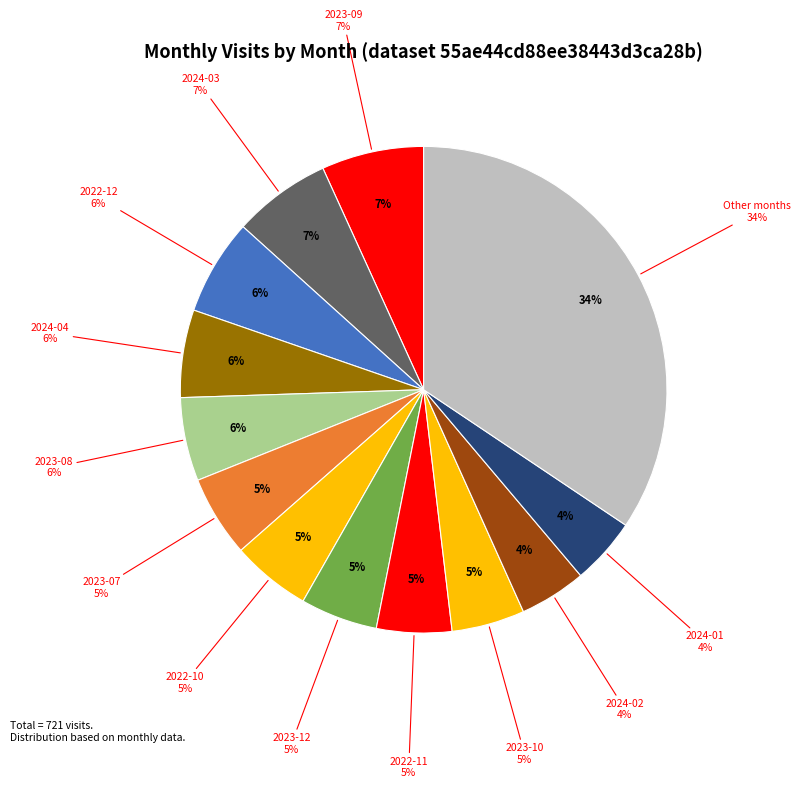

To the nearest percent, what is the combined percentage of 2024-04 and 2023-03?

10%